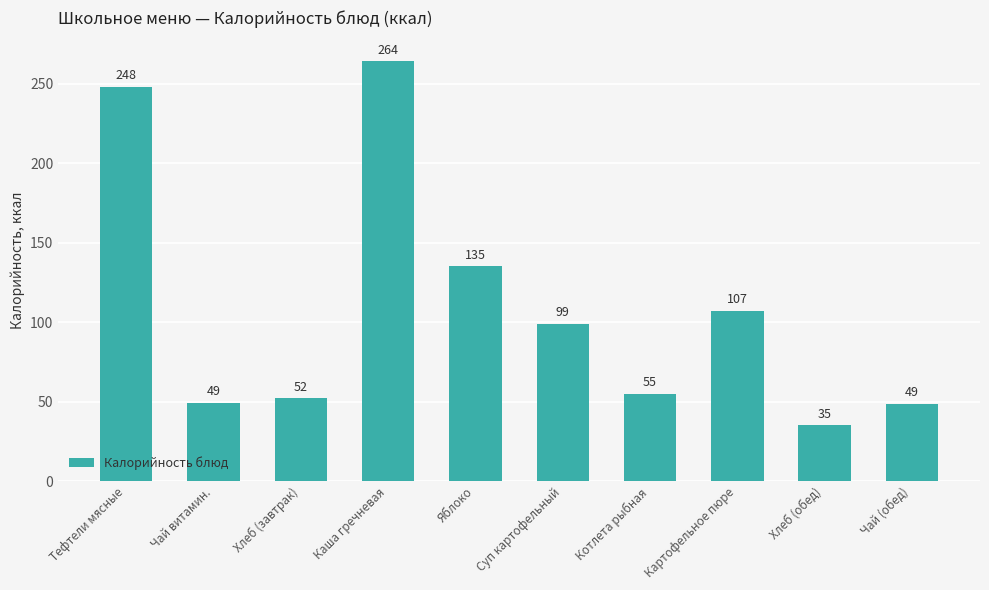

Is it true that the value at Чай витамин. is 49.0?

True